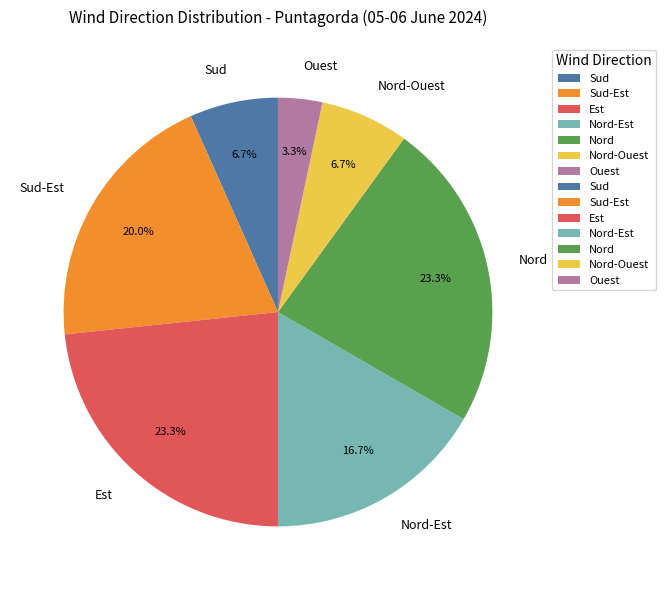

To the nearest percent, what is the average slice percentage?

14%